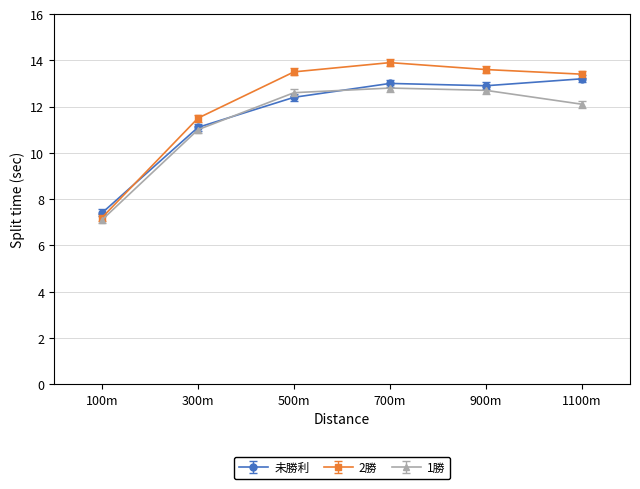

True or false: 2勝 has more than 0 interior local peaks.

True